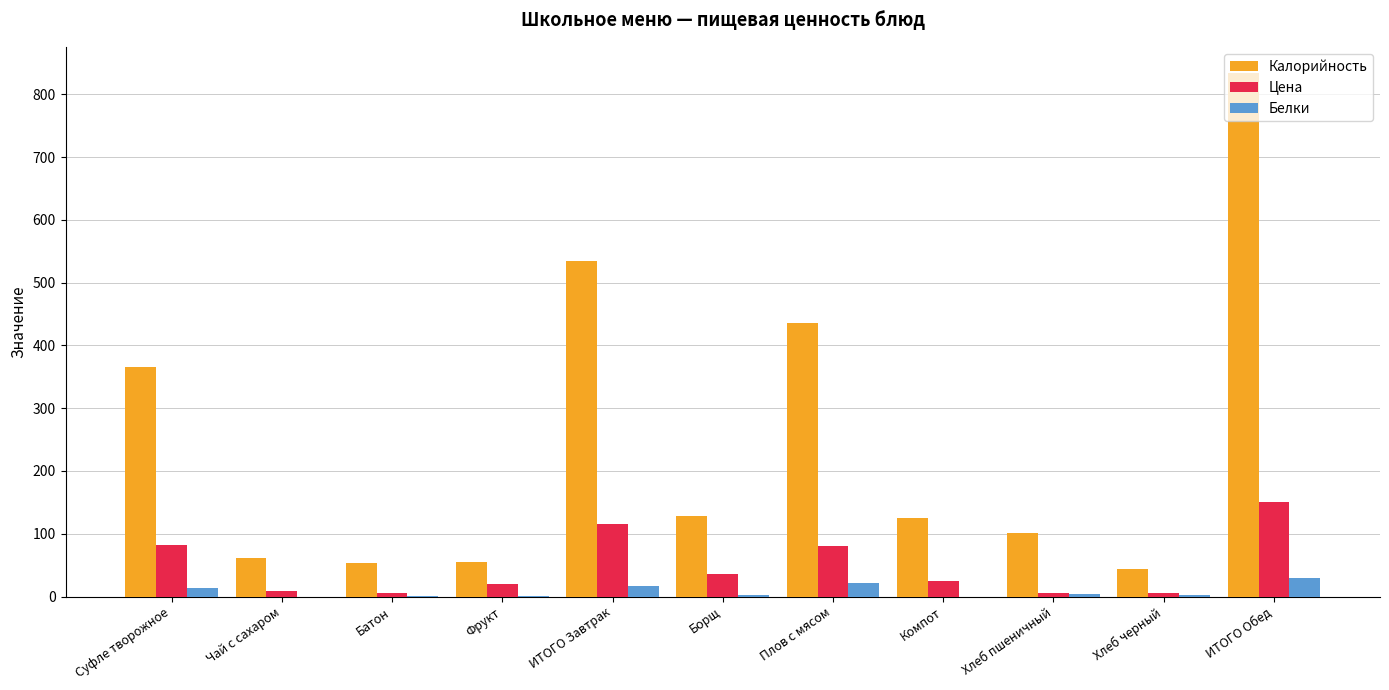

The value of Калорийность at Чай с сахаром is 91. True or false?

False